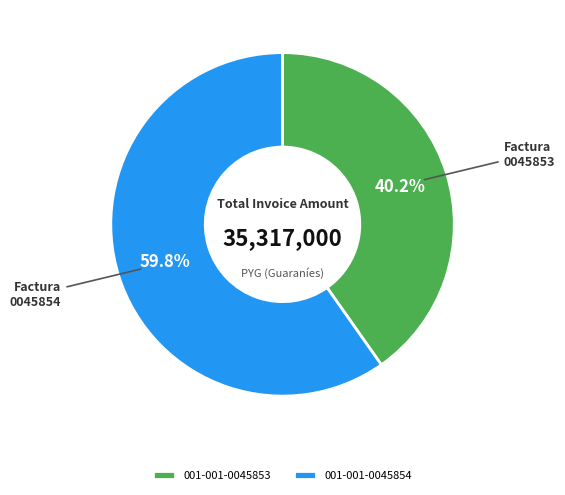

What percentage is the 001-001-0045854 slice, to the nearest percent?

60%